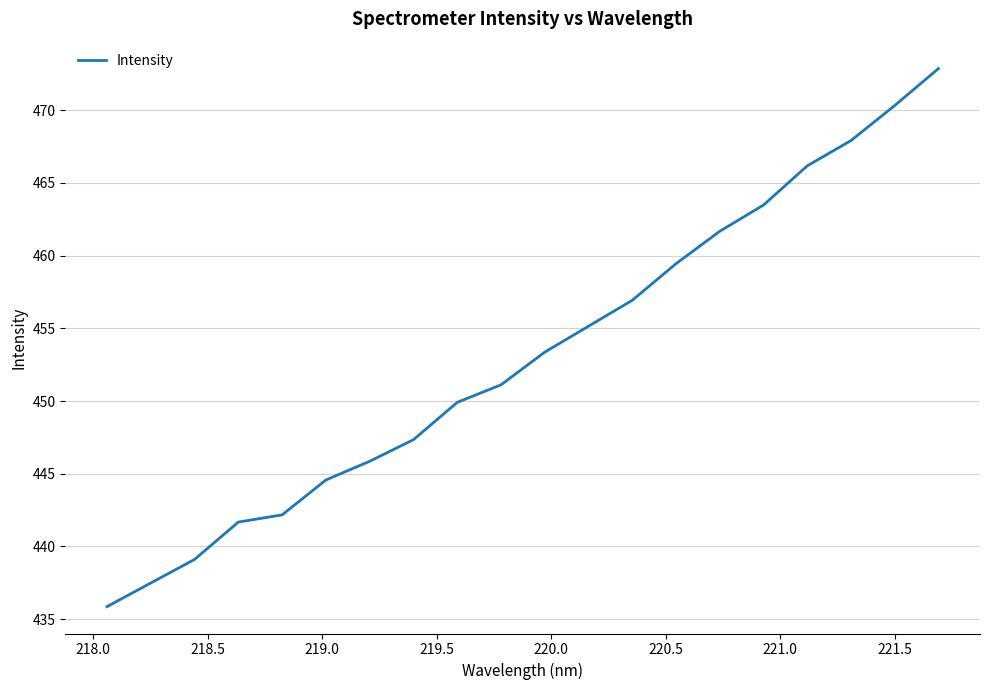

What is the smallest value displayed?

435.9